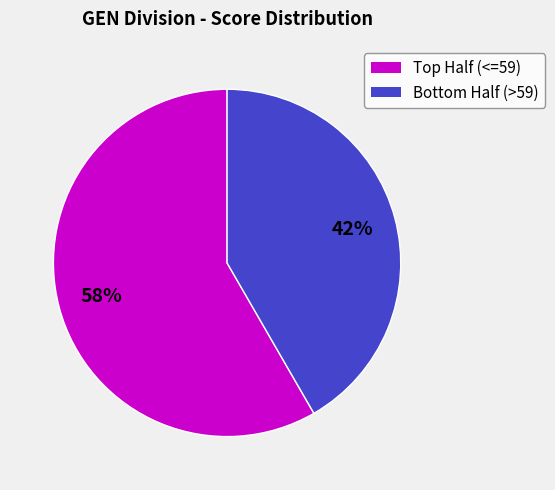

Does any single category account for the majority?

Yes